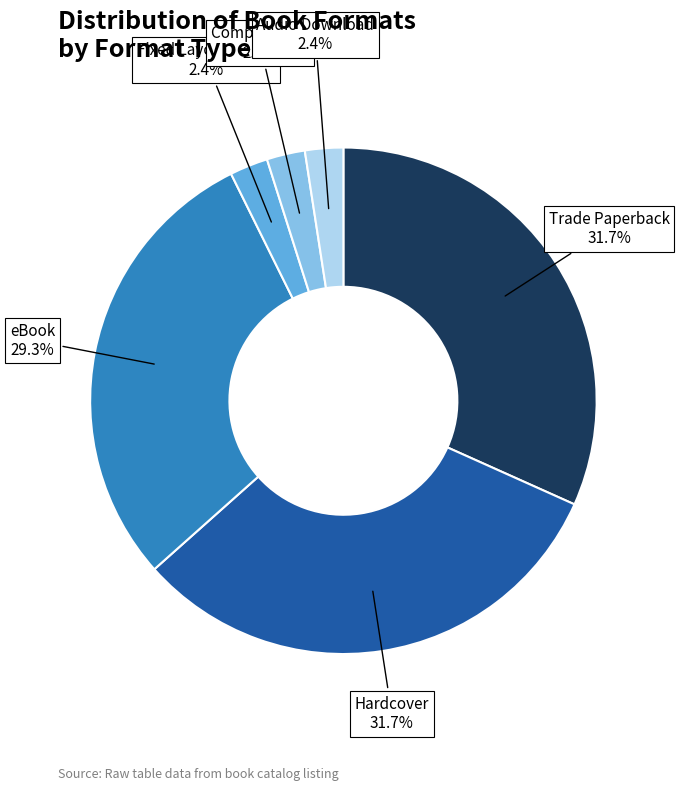

To the nearest percent, what is the combined percentage of Audio Download and eBook?

32%